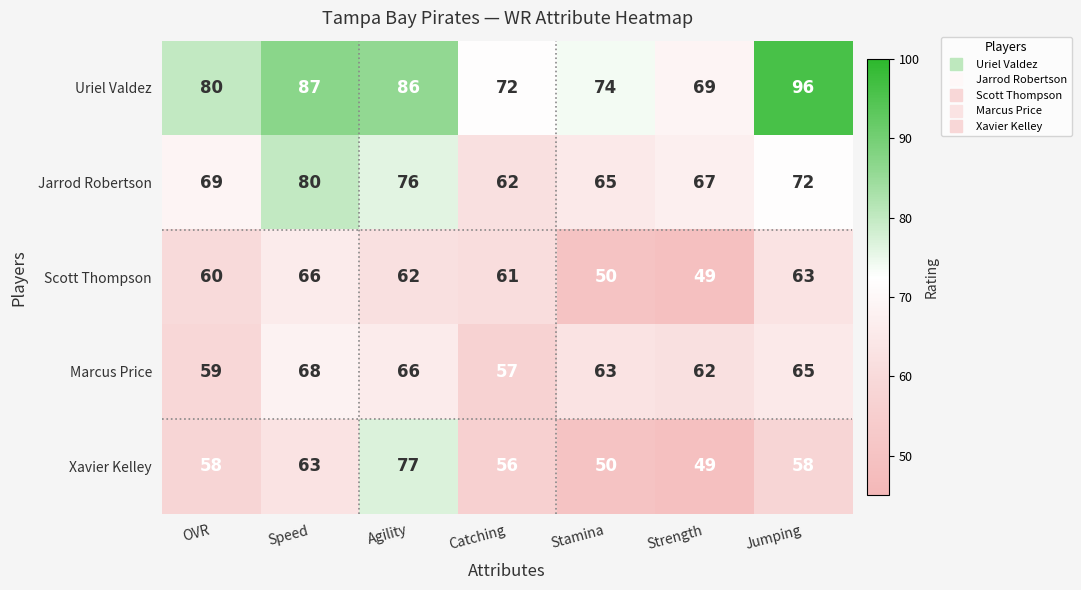

Is it true that Xavier Kelley equals 49 at Strength?

True